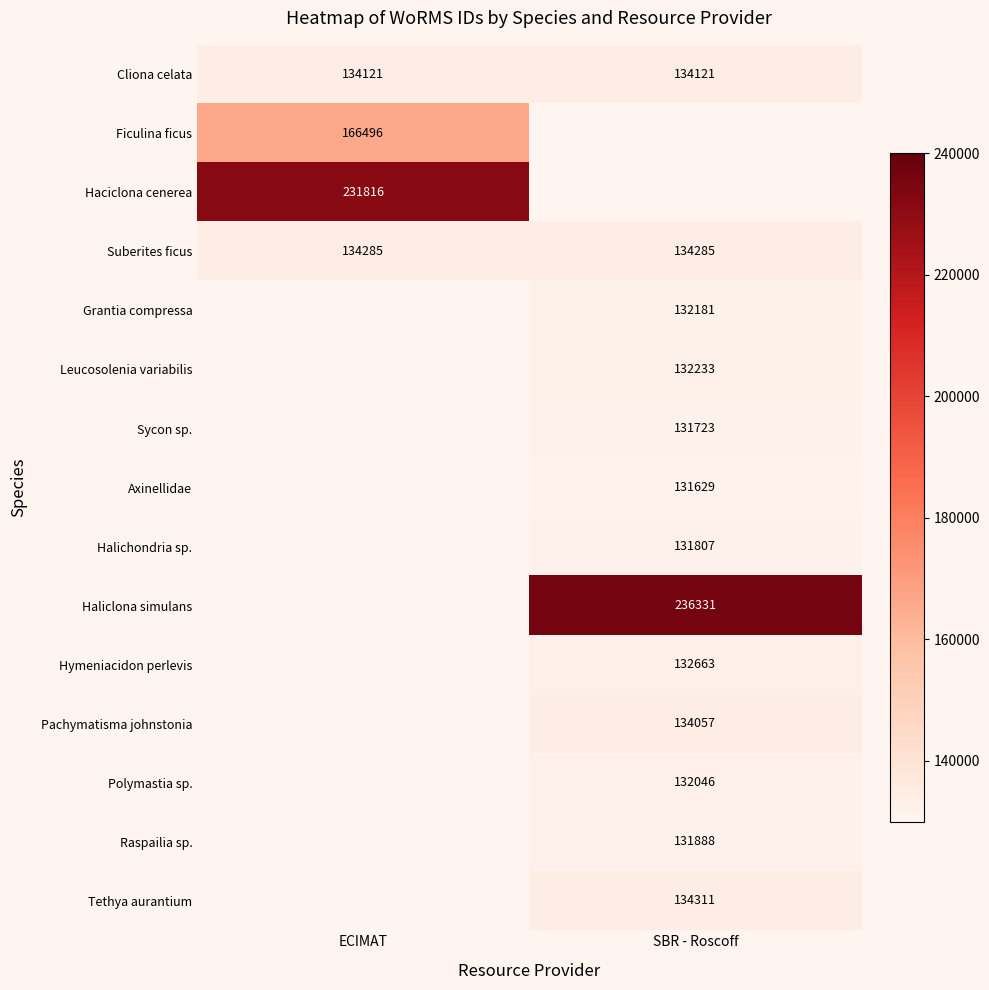

Is the value of Pachymatisma johnstonia at SBR - Roscoff greater than the value of Cliona celata at SBR - Roscoff?

No